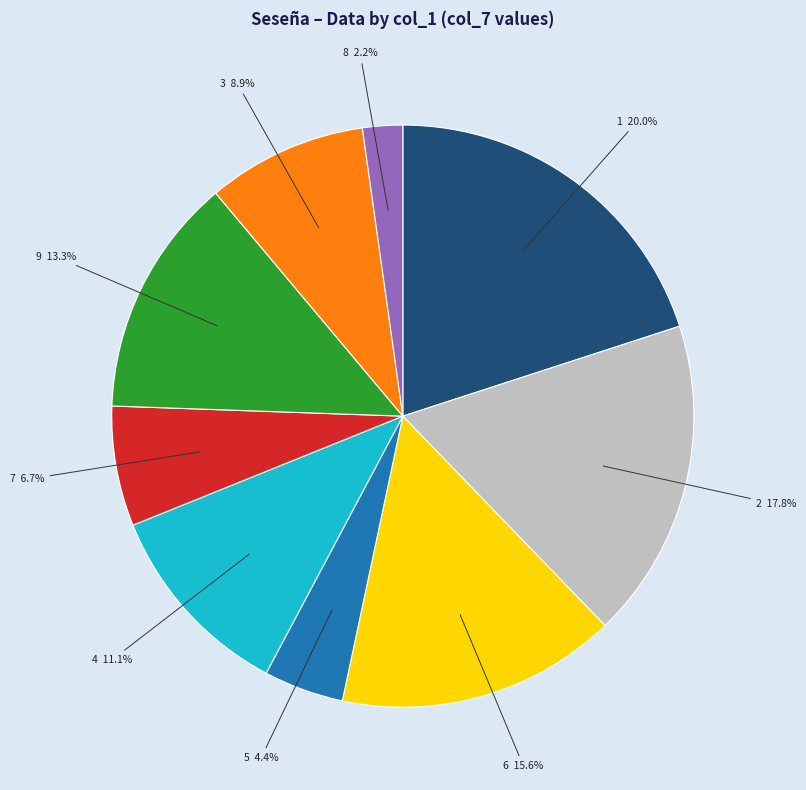

How many segments does this pie chart have?

9